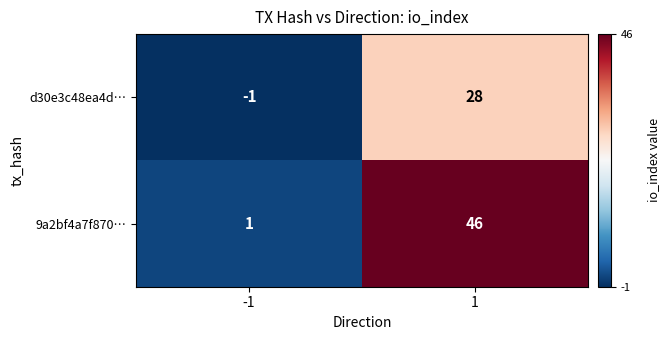

At which category is the sum across all series the highest?

1